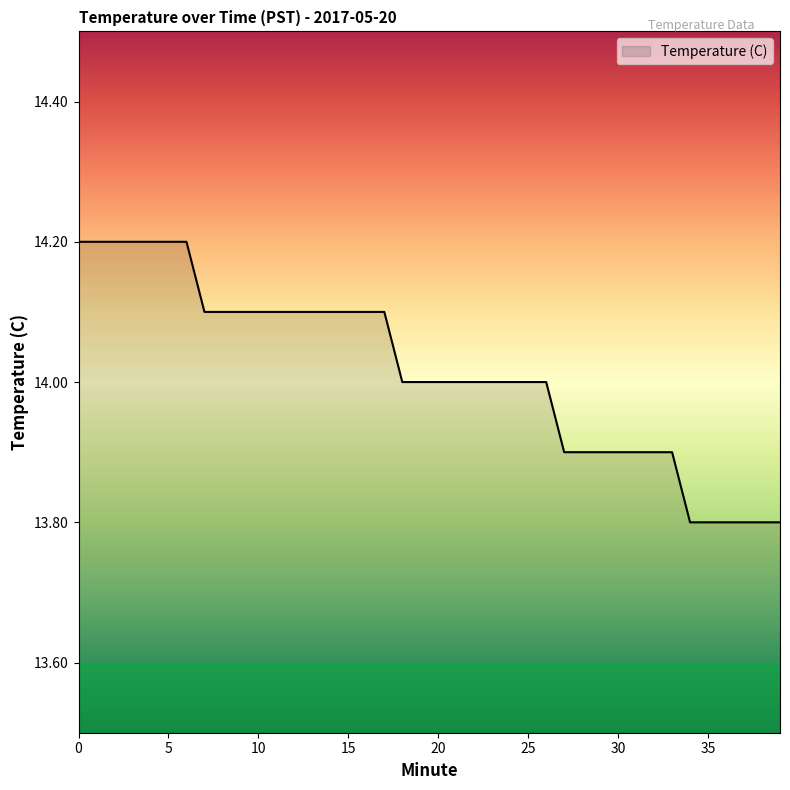

What is the sum of all values?

560.6